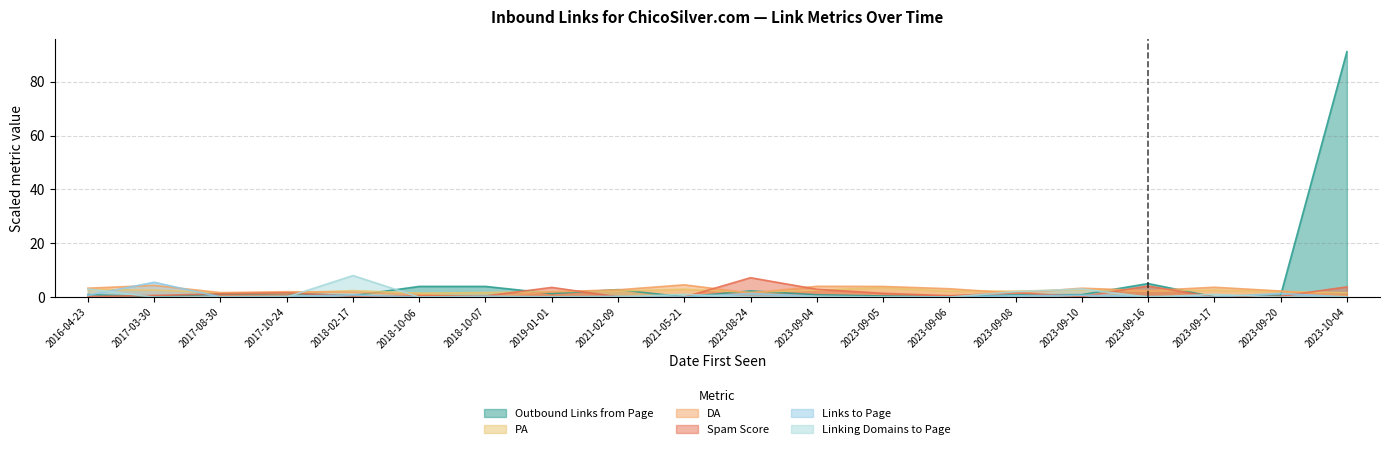

What is the greatest value displayed?

91.2